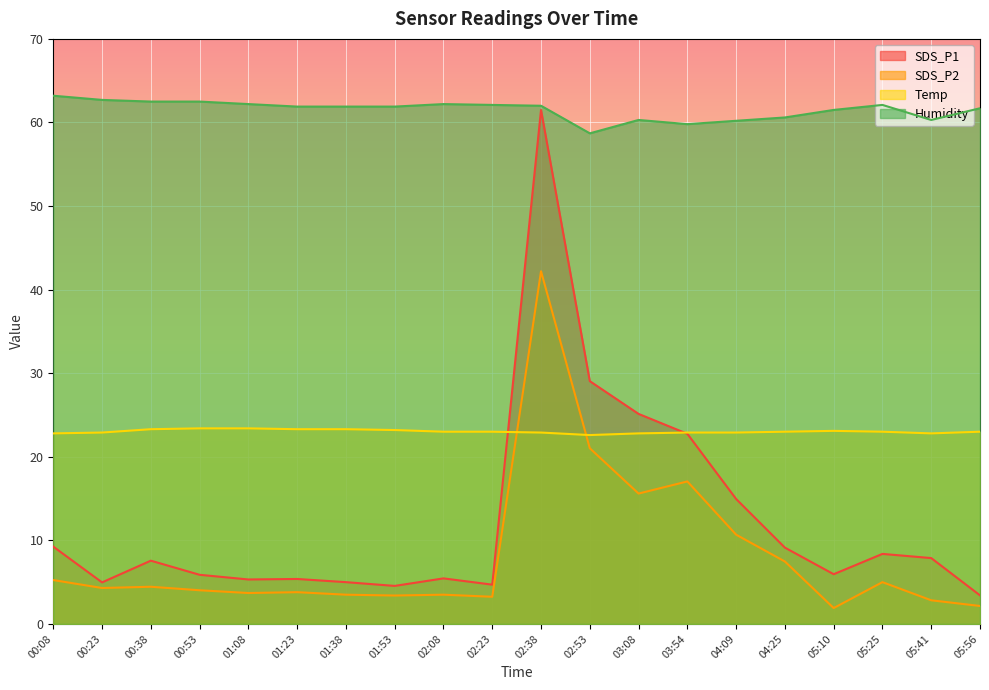

Which series has the largest range (max minus min)?

SDS_P1